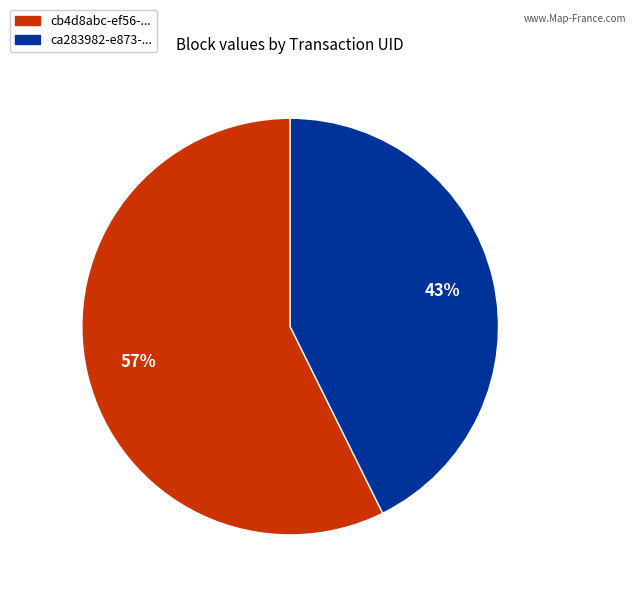

Is there a majority slice in this chart?

Yes